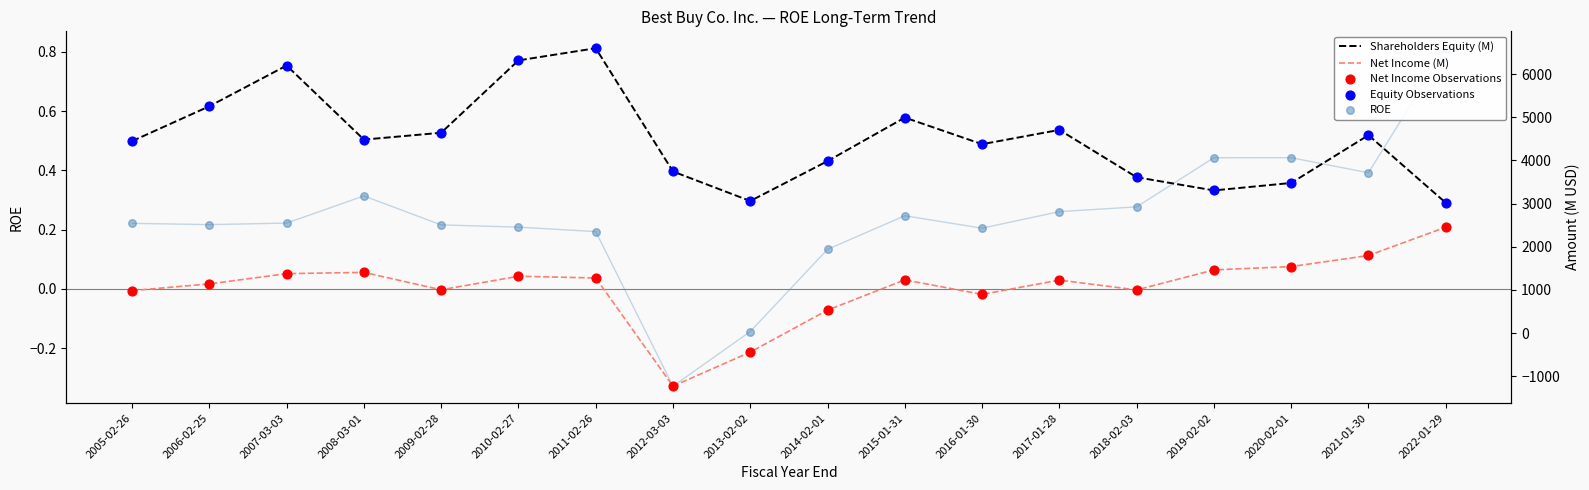

Is the value of ROE at 2009-02-28 greater than the value of Shareholders Equity (M) at 2015-01-31?

No